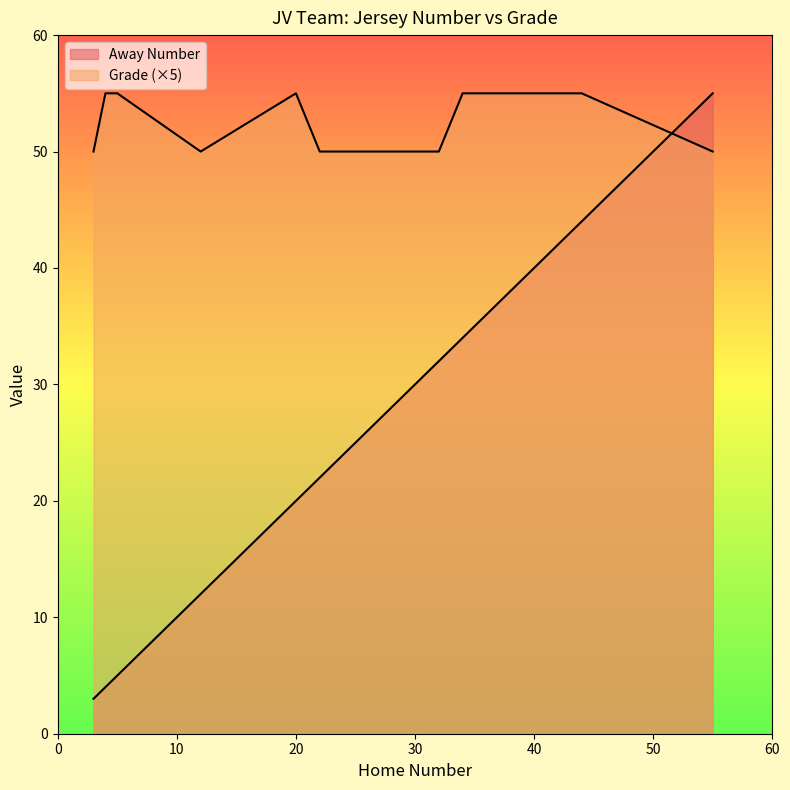

List the series in order of their peak value, highest first.

Away Number, Grade